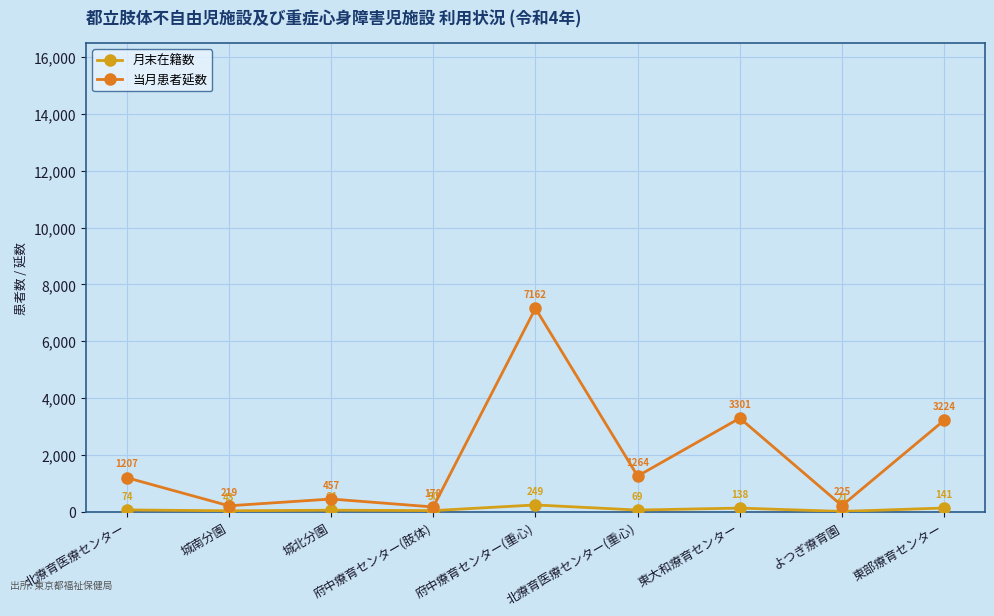

How many data points in 月末在籍数 are less than 69?

4